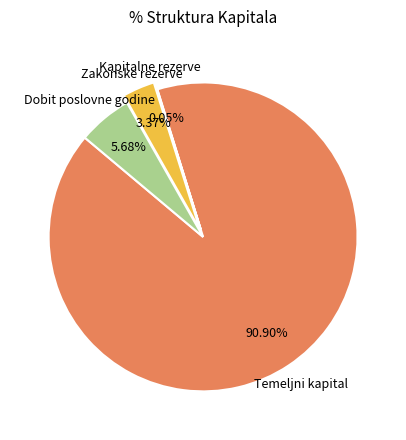

Does Temeljni kapital account for over 50% of the chart?

Yes